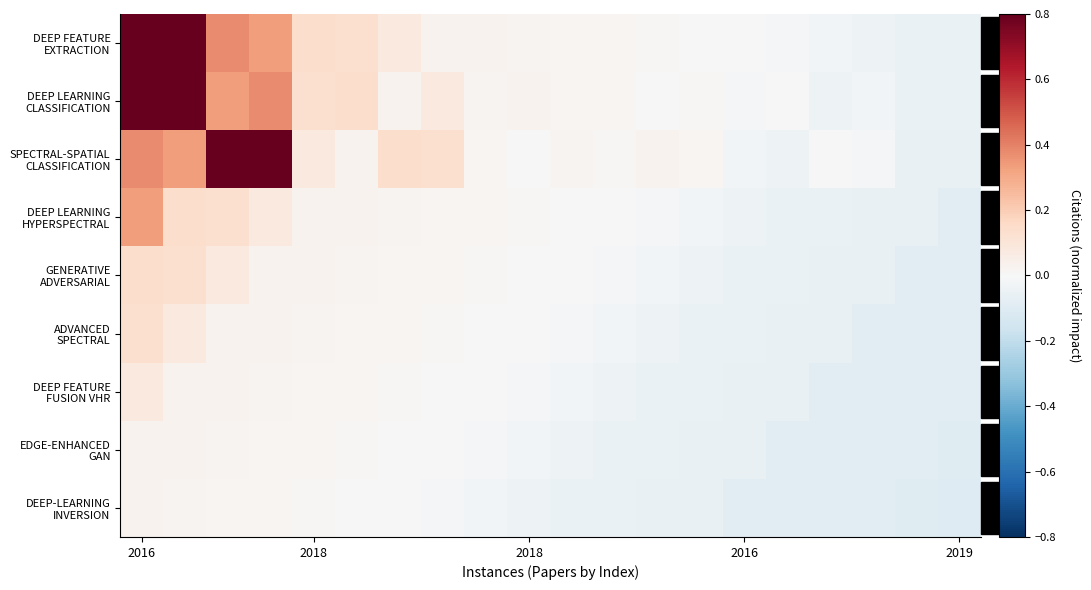

What is the maximum value shown in the chart?

0.9